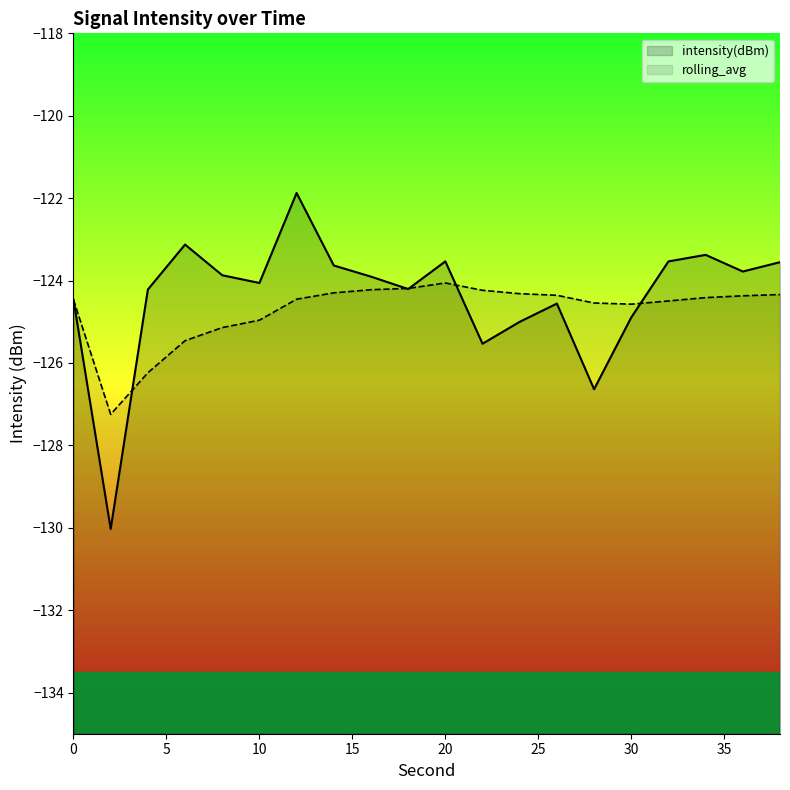

Which series has the largest total across all categories?

intensity(dBm)